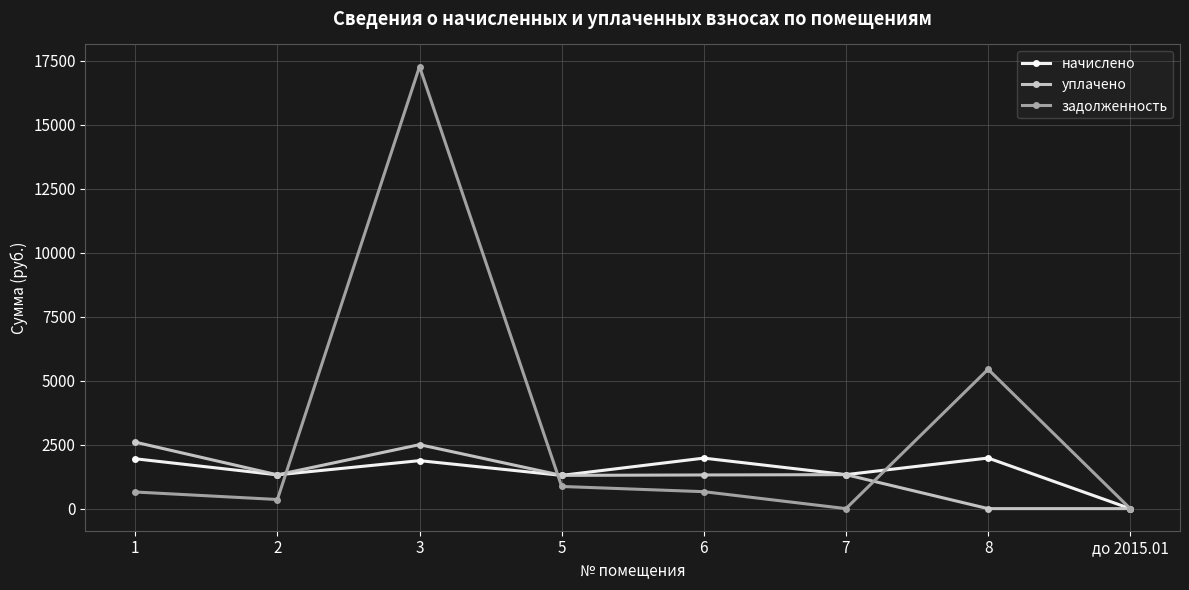

The уплачено series shows 966.2 at до 2015.01. True or false?

False